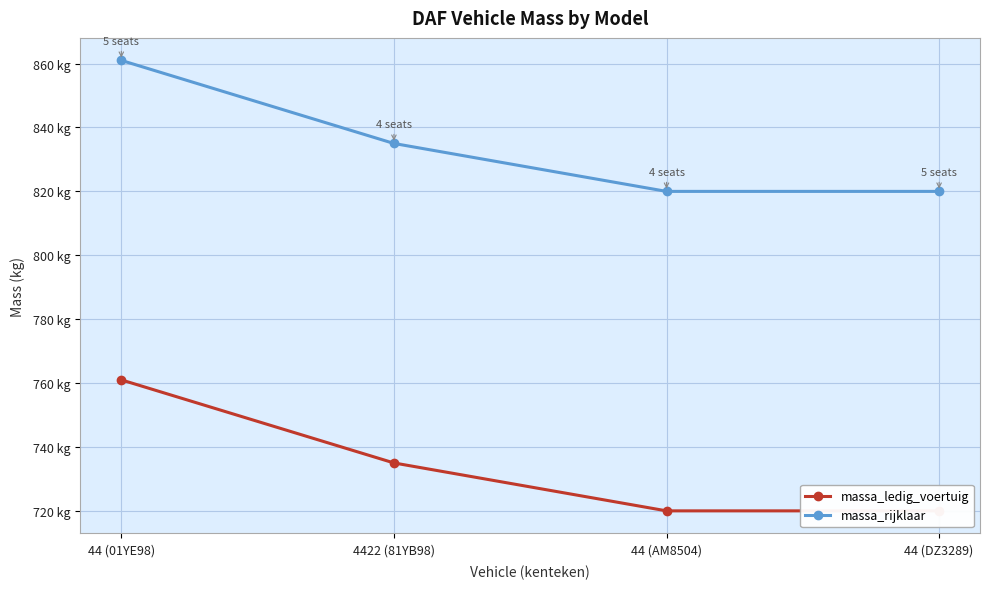

Where does the massa_rijklaar series first go above 835?

44 (01YE98)